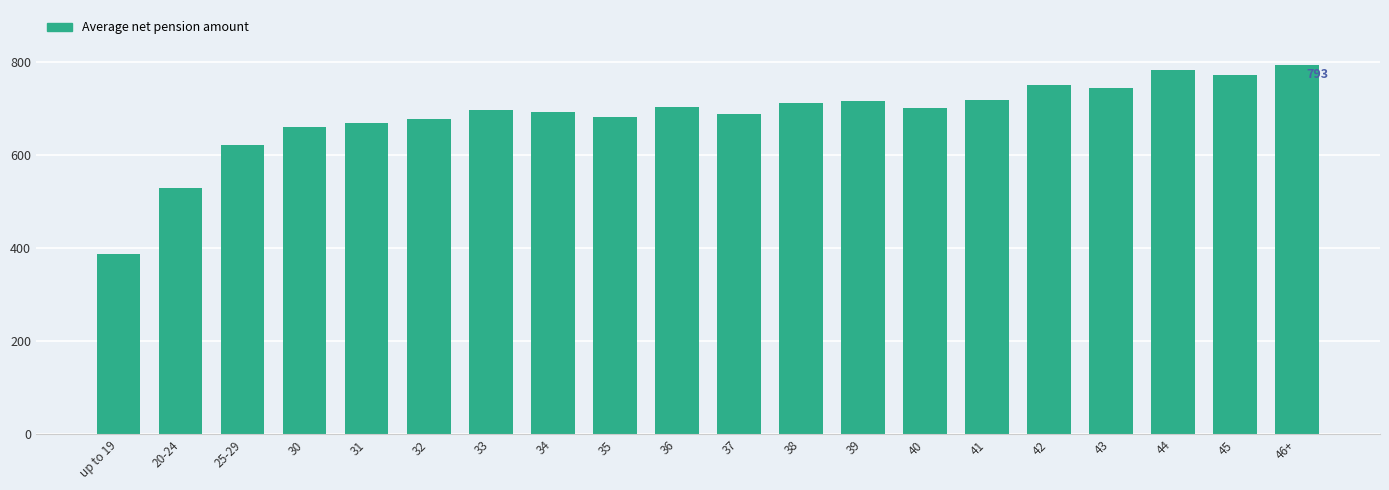

What is the greatest value displayed?

793.0